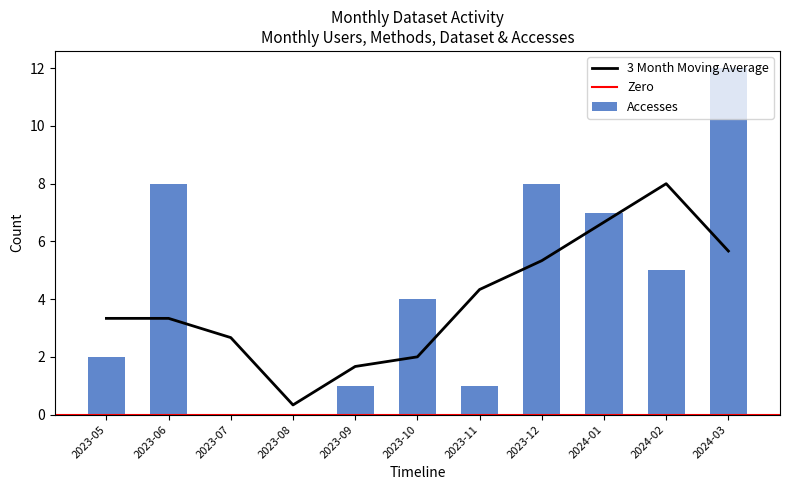

The 3 Month Moving Average series shows 6.7 at 2024-01. True or false?

True